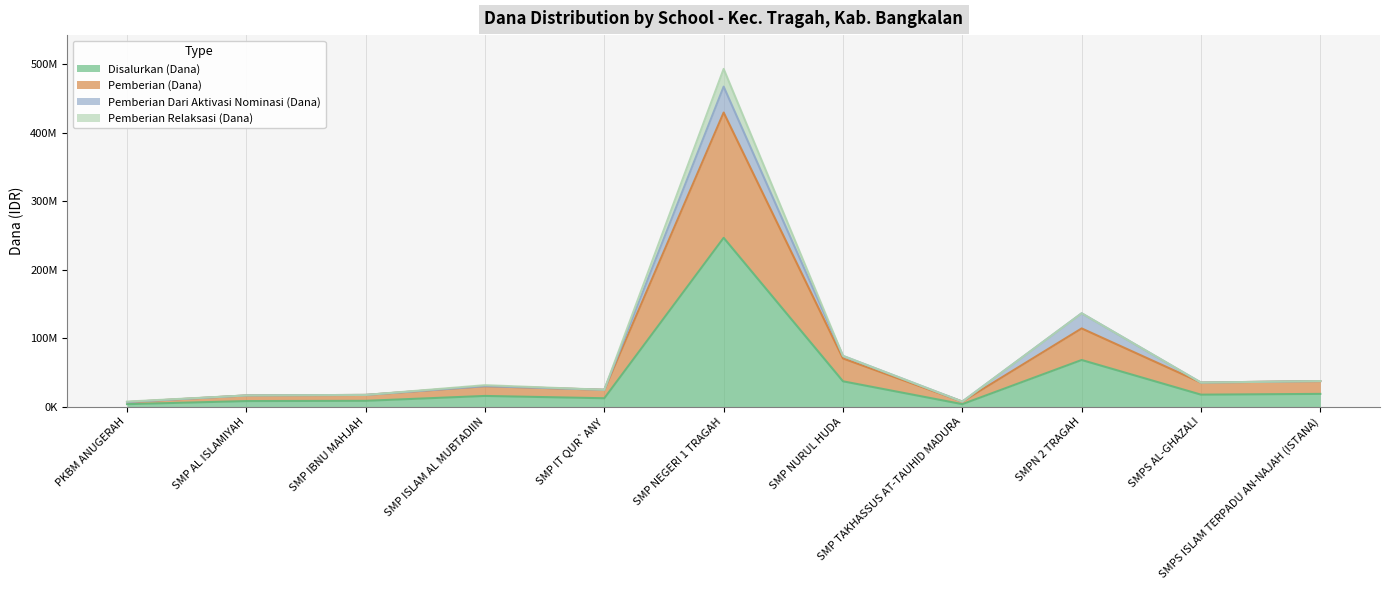

What is the value of the Pemberian (Dana) point at the 3rd from the left?

17250000